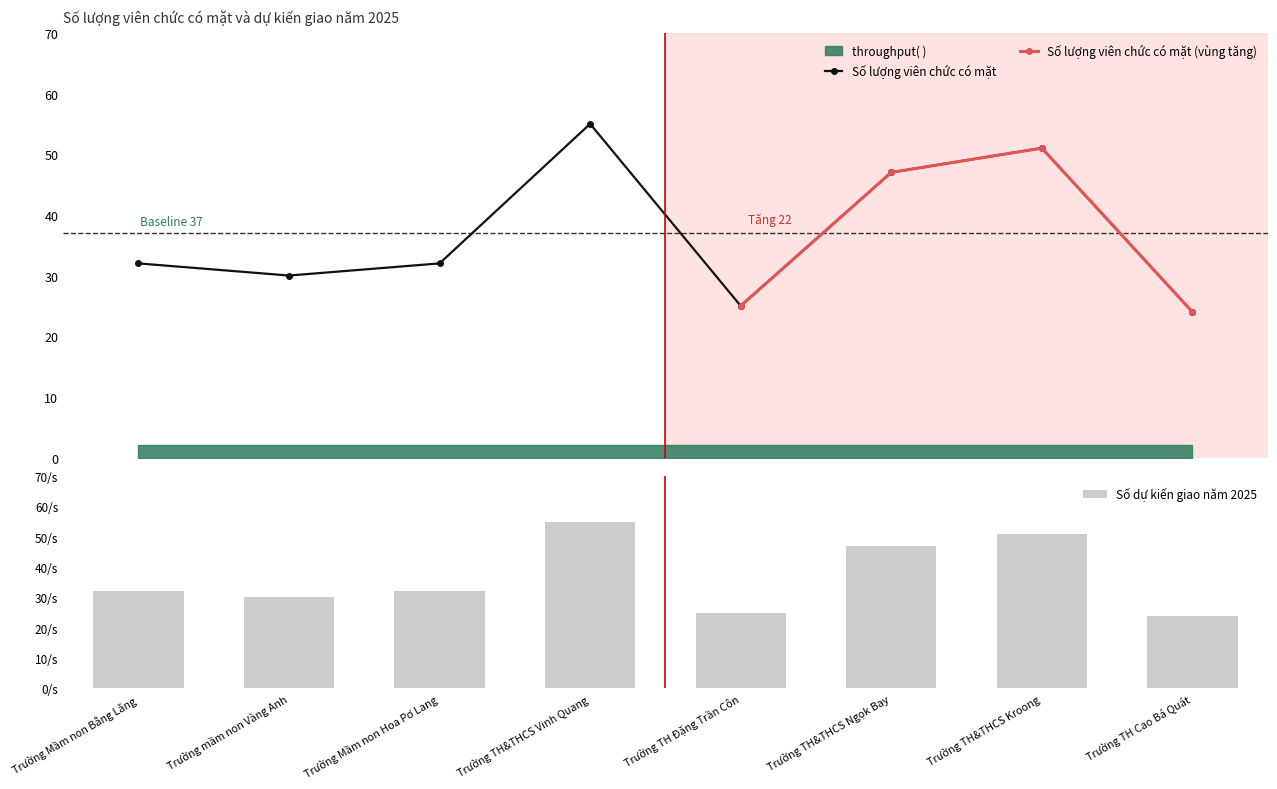

At which label does Số dự kiến giao năm 2025 reach its minimum?

Trường TH Cao Bá Quát